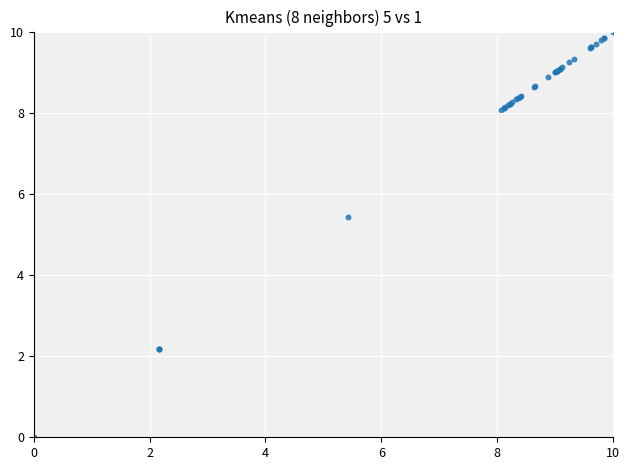

What Y value in the scatter plot is closest to 5?

5.4